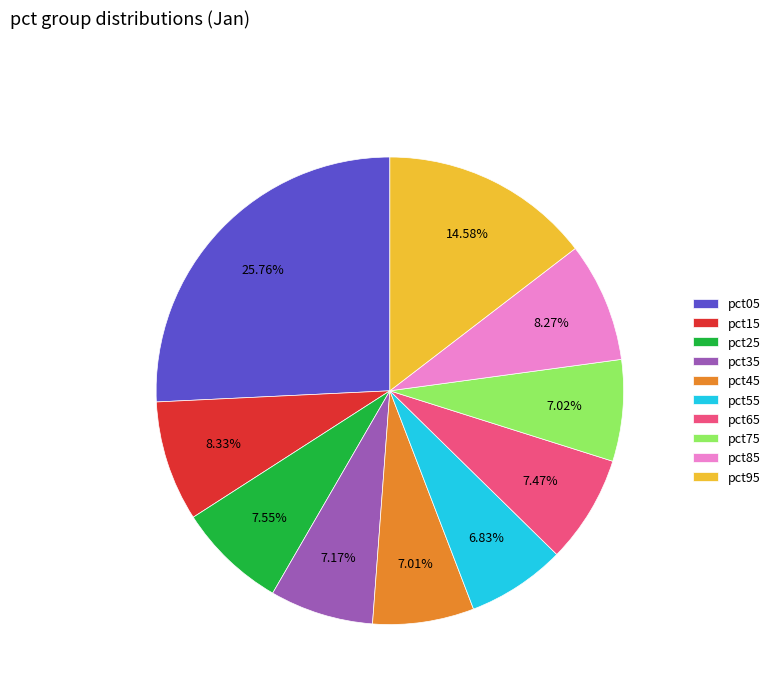

To the nearest percent, what is the average slice percentage?

10%